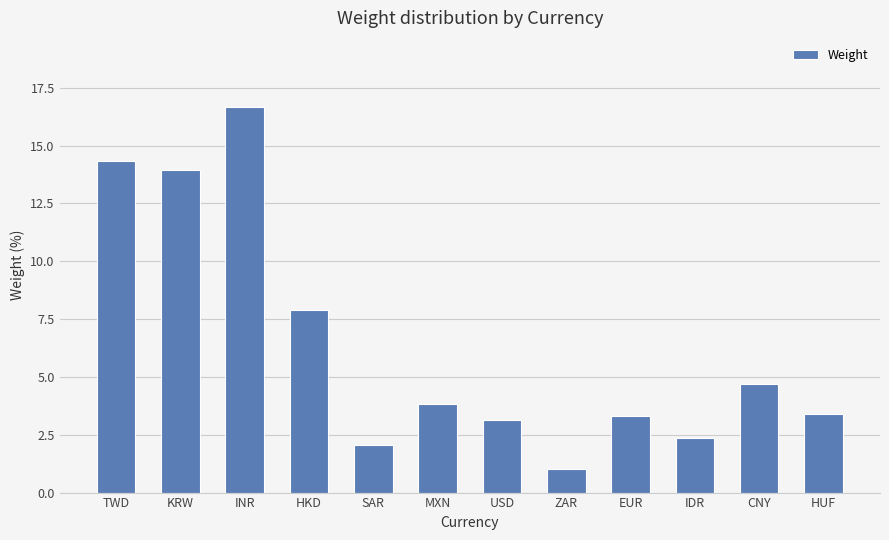

Read the value at TWD.

14.4